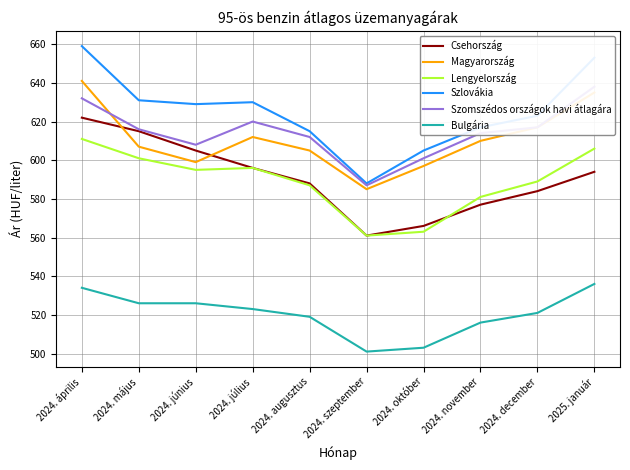

Where is the first local maximum for Magyarország?

2024. július